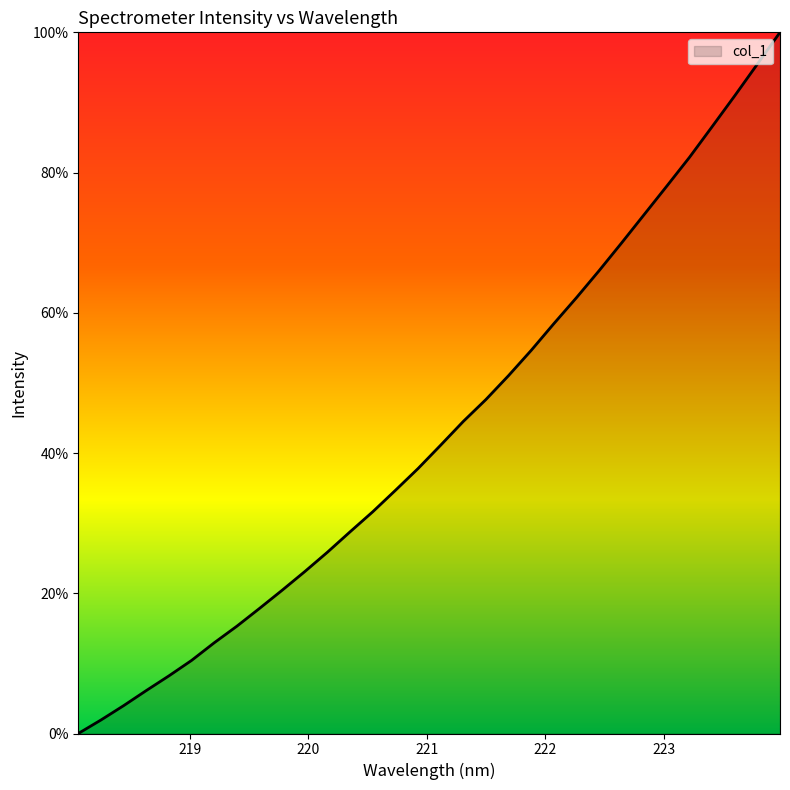

What is the greatest value displayed?

100.0